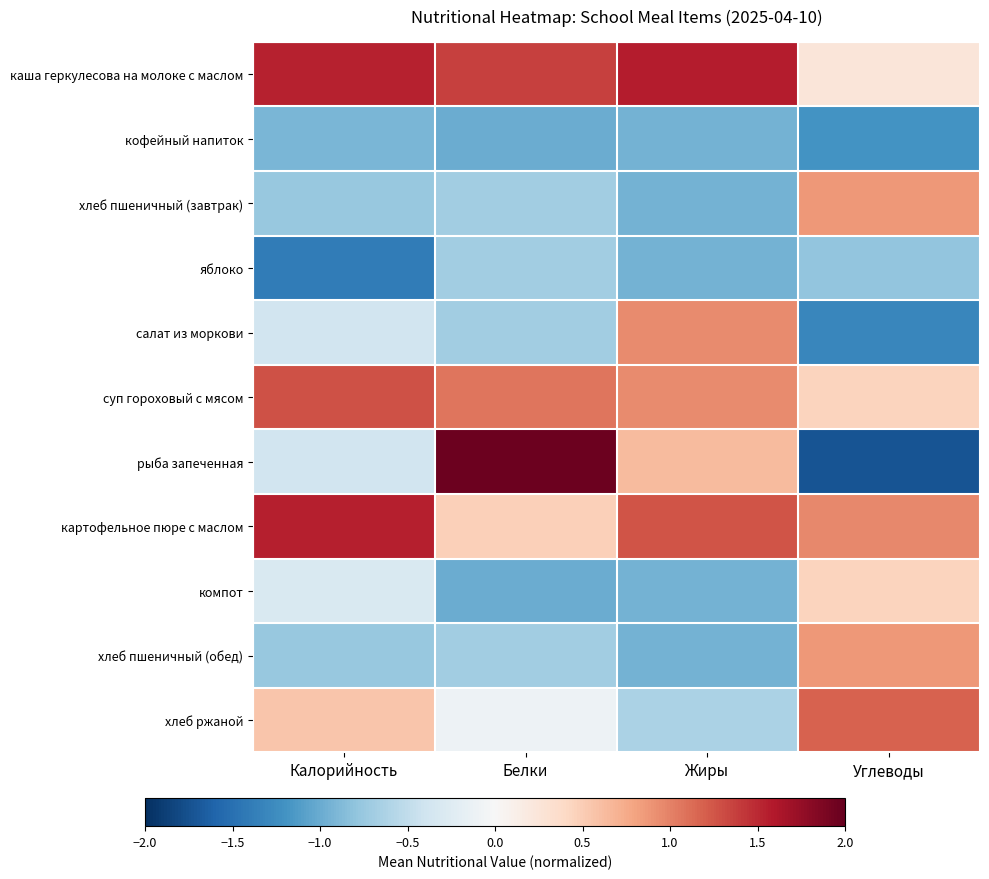

Reading left to right, transcribe all the data shown in this chart.

каша геркулесова на молоке с маслом: Калорийность=1.5	Белки=1.4	Жиры=1.6	Углеводы=0.2
кофейный напиток: Калорийность=-0.9	Белки=-1.0	Жиры=-0.9	Углеводы=-1.2
хлеб пшеничный (завтрак): Калорийность=-0.8	Белки=-0.7	Жиры=-0.9	Углеводы=0.9
яблоко: Калорийность=-1.4	Белки=-0.7	Жиры=-0.9	Углеводы=-0.8
салат из моркови: Калорийность=-0.4	Белки=-0.7	Жиры=0.9	Углеводы=-1.3
суп гороховый с мясом: Калорийность=1.3	Белки=1.1	Жиры=0.9	Углеводы=0.5
рыба запеченная: Калорийность=-0.4	Белки=2.0	Жиры=0.6	Углеводы=-1.7
картофельное пюре с маслом: Калорийность=1.6	Белки=0.5	Жиры=1.3	Углеводы=1.0
компот: Калорийность=-0.3	Белки=-1.0	Жиры=-0.9	Углеводы=0.5
хлеб пшеничный (обед): Калорийность=-0.8	Белки=-0.7	Жиры=-0.9	Углеводы=0.9
хлеб ржаной: Калорийность=0.5	Белки=-0.1	Жиры=-0.6	Углеводы=1.2